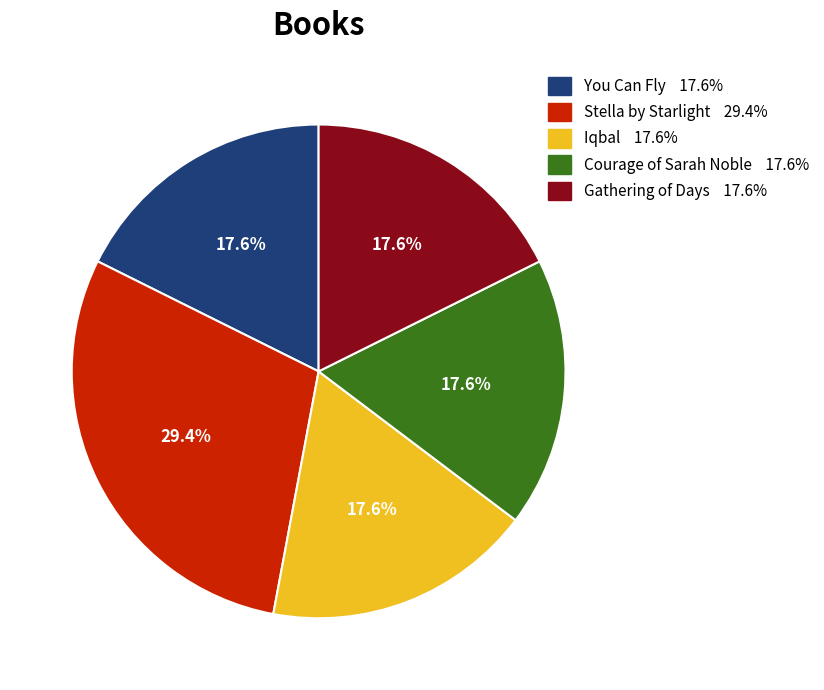

Approximately how many times larger is the value at Gathering of Days compared to Courage of Sarah Noble?

1.0